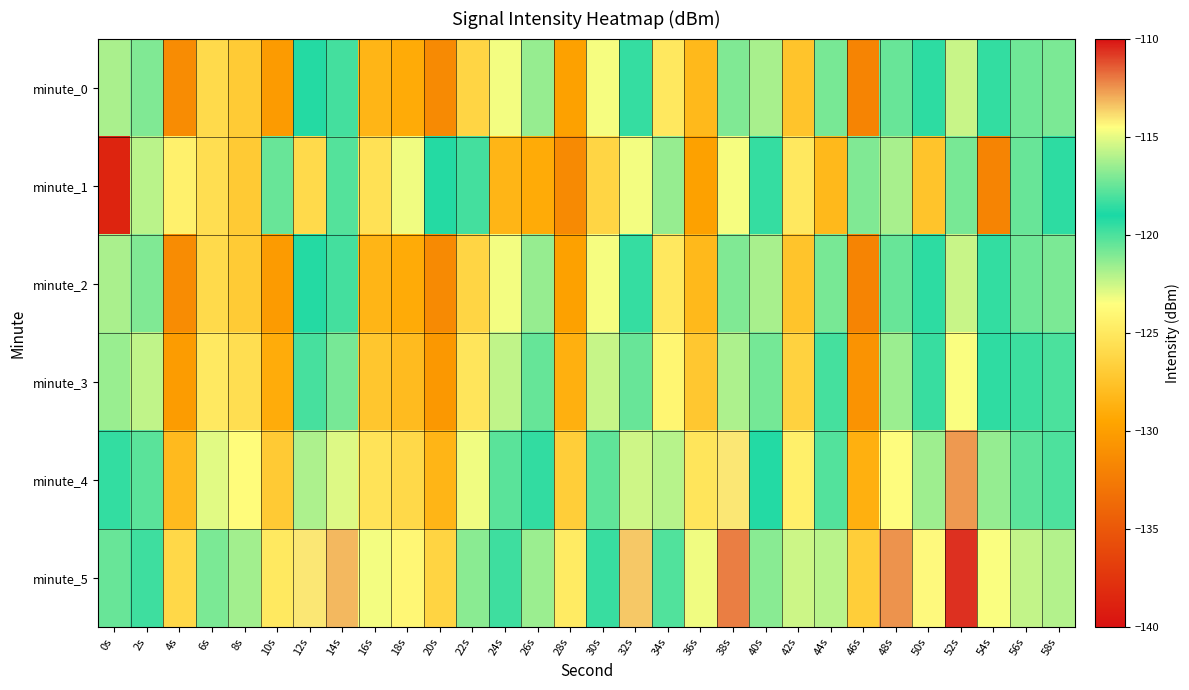

At 54s, list the series in order from smallest to largest.

minute_1, minute_0, minute_2, minute_3, minute_4, minute_5